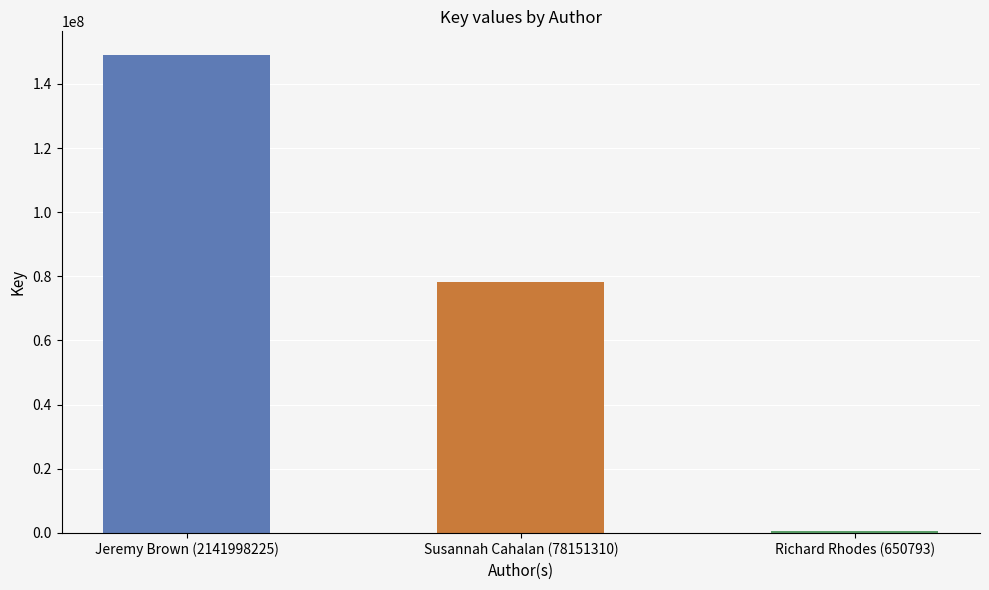

Is it true that the value at Jeremy Brown (2141998225) is 217274729?

False